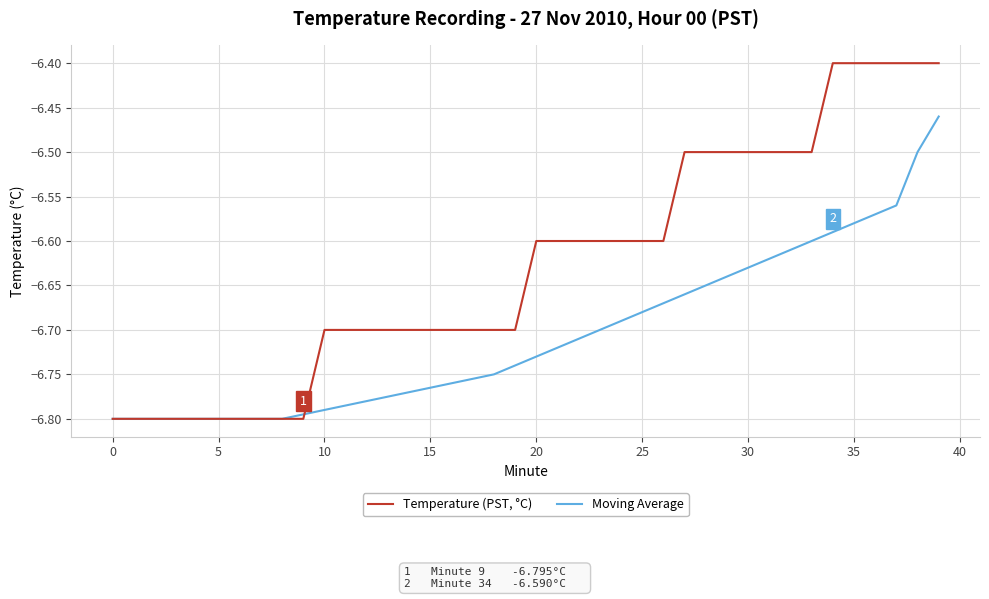

Which series has the largest range (max minus min)?

Temperature (PST, °C)